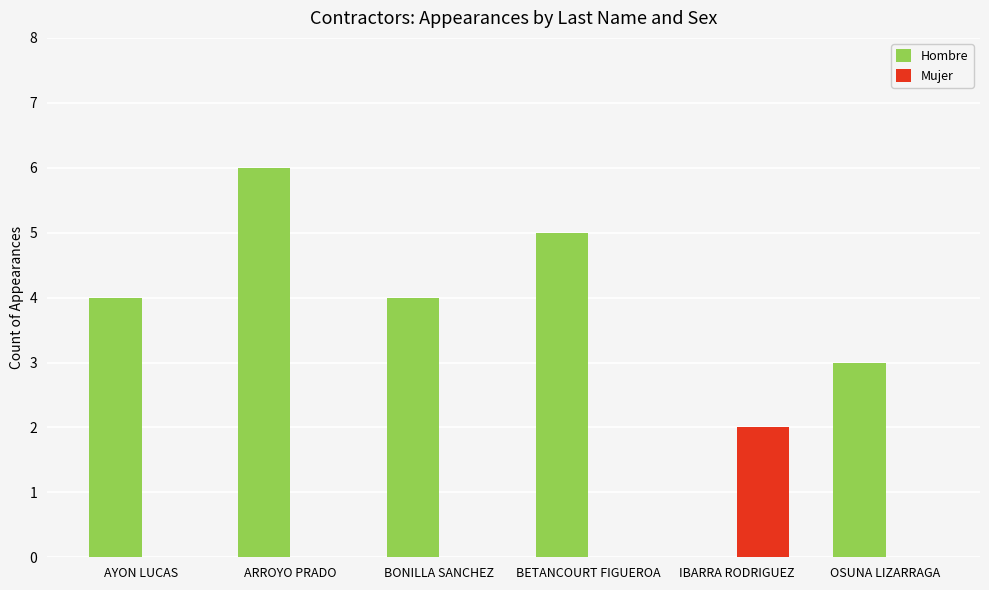

Between ARROYO PRADO and BETANCOURT FIGUEROA, which series saw the biggest shift?

Hombre